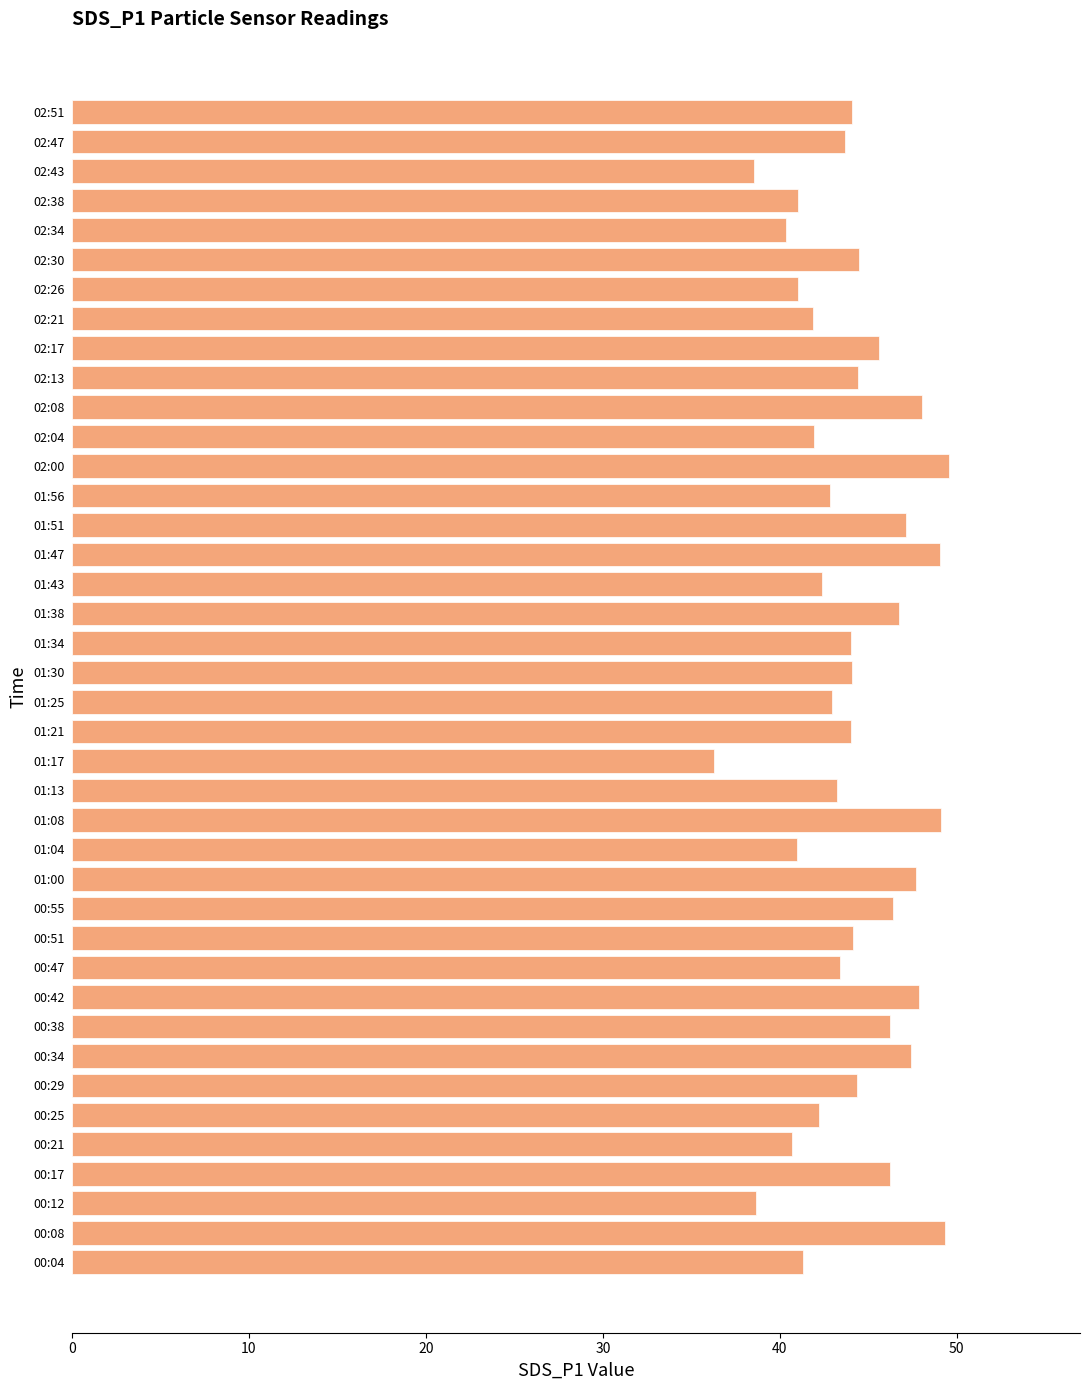

What is the change in value from 01:21 to 02:38?

-3.0